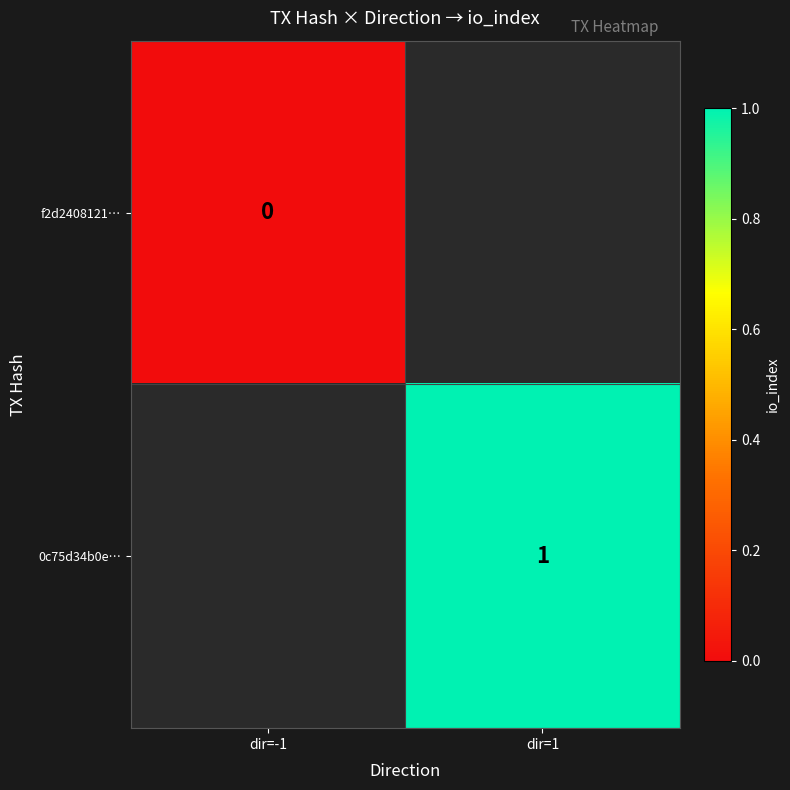

The value of 0c75d34b0e… at dir=1 is 1. True or false?

True